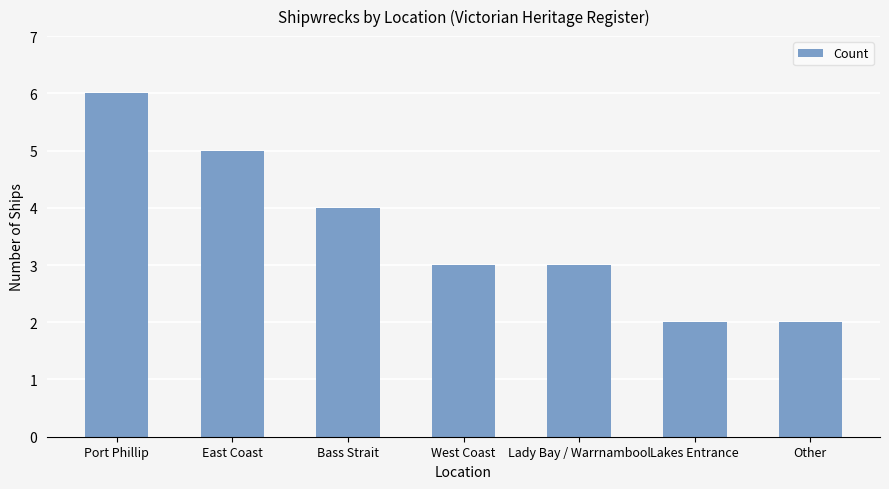

What position from the right is Other?

1